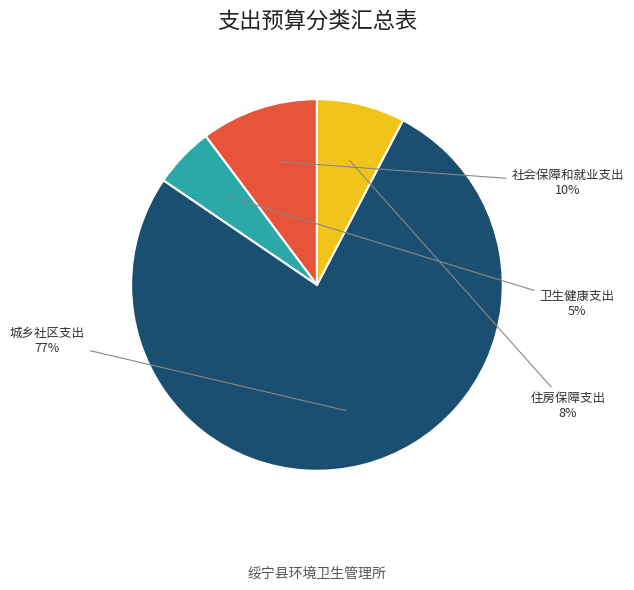

Is there a majority slice in this chart?

Yes